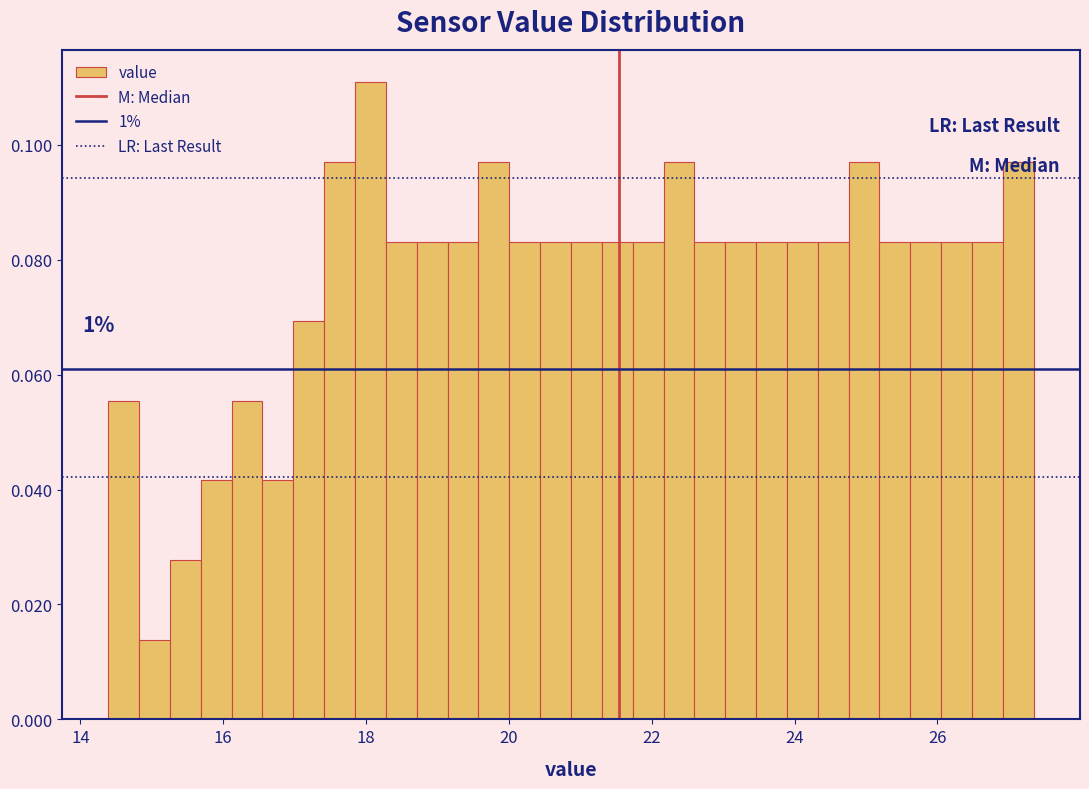

Read against the x-axis, roughly where is the centre of the tallest bar?

18.0